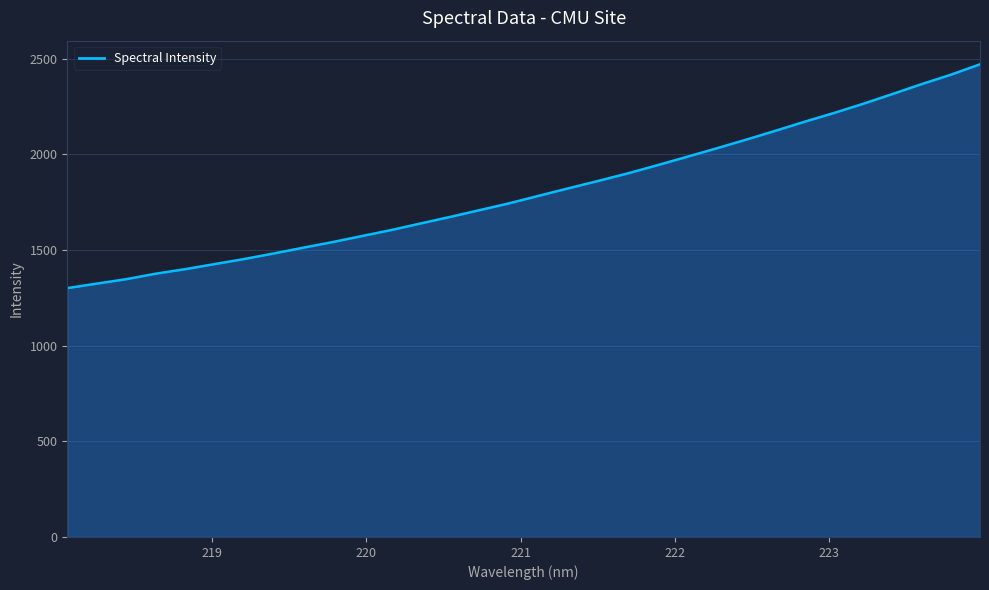

What is the difference between the maximum and minimum values?

1169.6